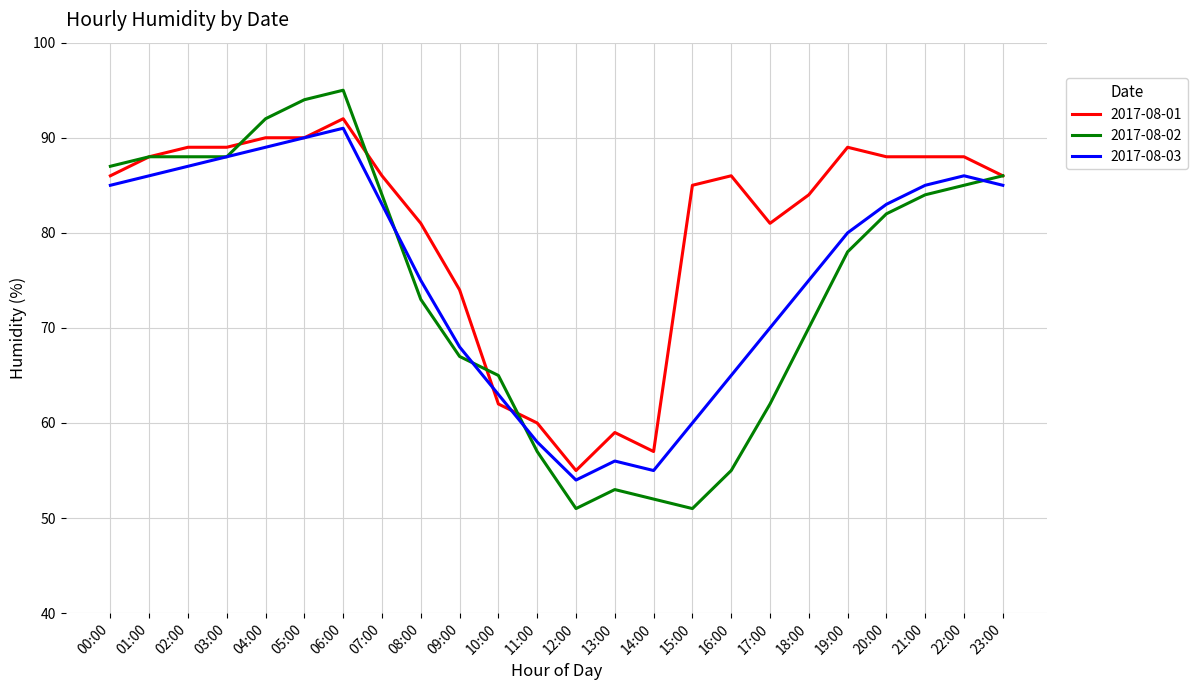

Which series has the largest range (max minus min)?

2017-08-02